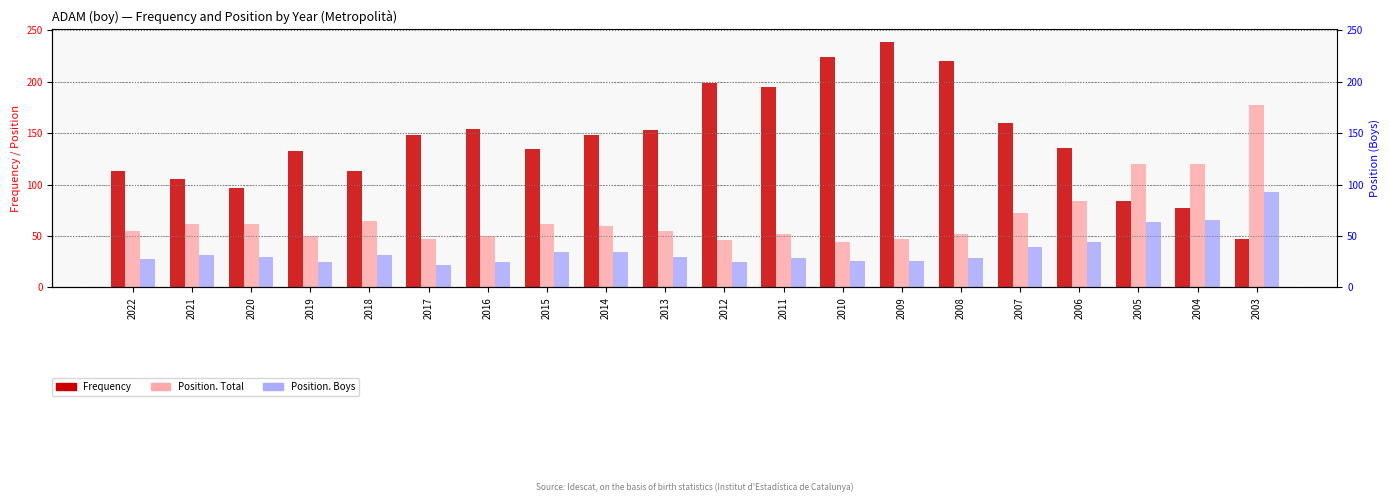

Reading right to left, transcribe all the data shown in this chart.

Frequency: 47	77	84	136	160	220	239	224	195	199	153	148	135	154	148	113	133	97	105	113
Position. Total: 177	120	120	84	72	52	47	44	52	46	55	60	62	50	47	65	50	62	62	55
Position. Boys: 93	66	64	44	39	29	26	26	29	25	30	34	34	25	22	32	25	30	32	28